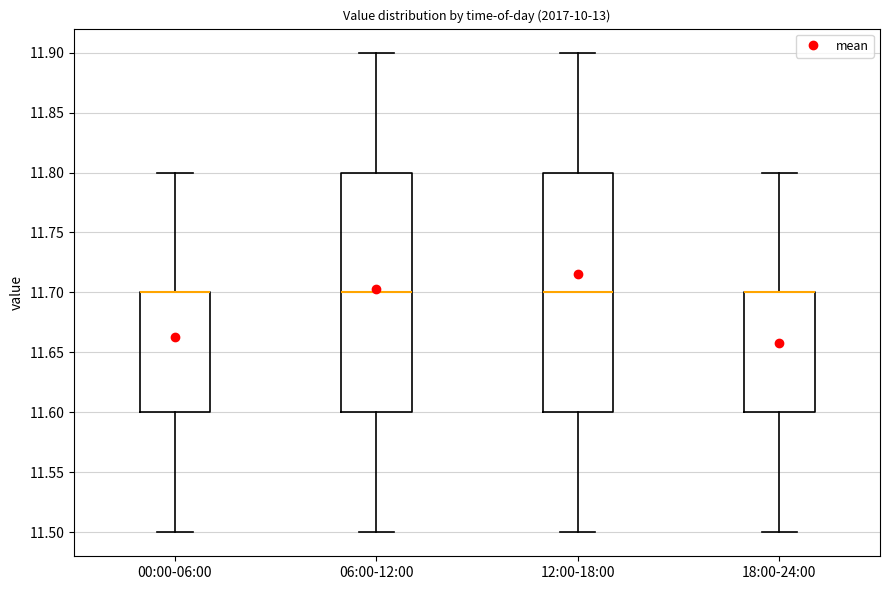

Reading left to right, read every box against the y-axis: the position of its median line, the range the box covers, and the ends of its whiskers. The values are not printed on the chart, so give them approximately, as read against the axis.

00:00-06:00: median 11.7 (drawn on the box's upper edge), box 11.6 to 11.7, whiskers 11.5 to 11.8
06:00-12:00: median 11.7, box 11.6 to 11.8, whiskers 11.5 to 11.9
12:00-18:00: median 11.7, box 11.6 to 11.8, whiskers 11.5 to 11.9
18:00-24:00: median 11.7 (drawn on the box's upper edge), box 11.6 to 11.7, whiskers 11.5 to 11.8